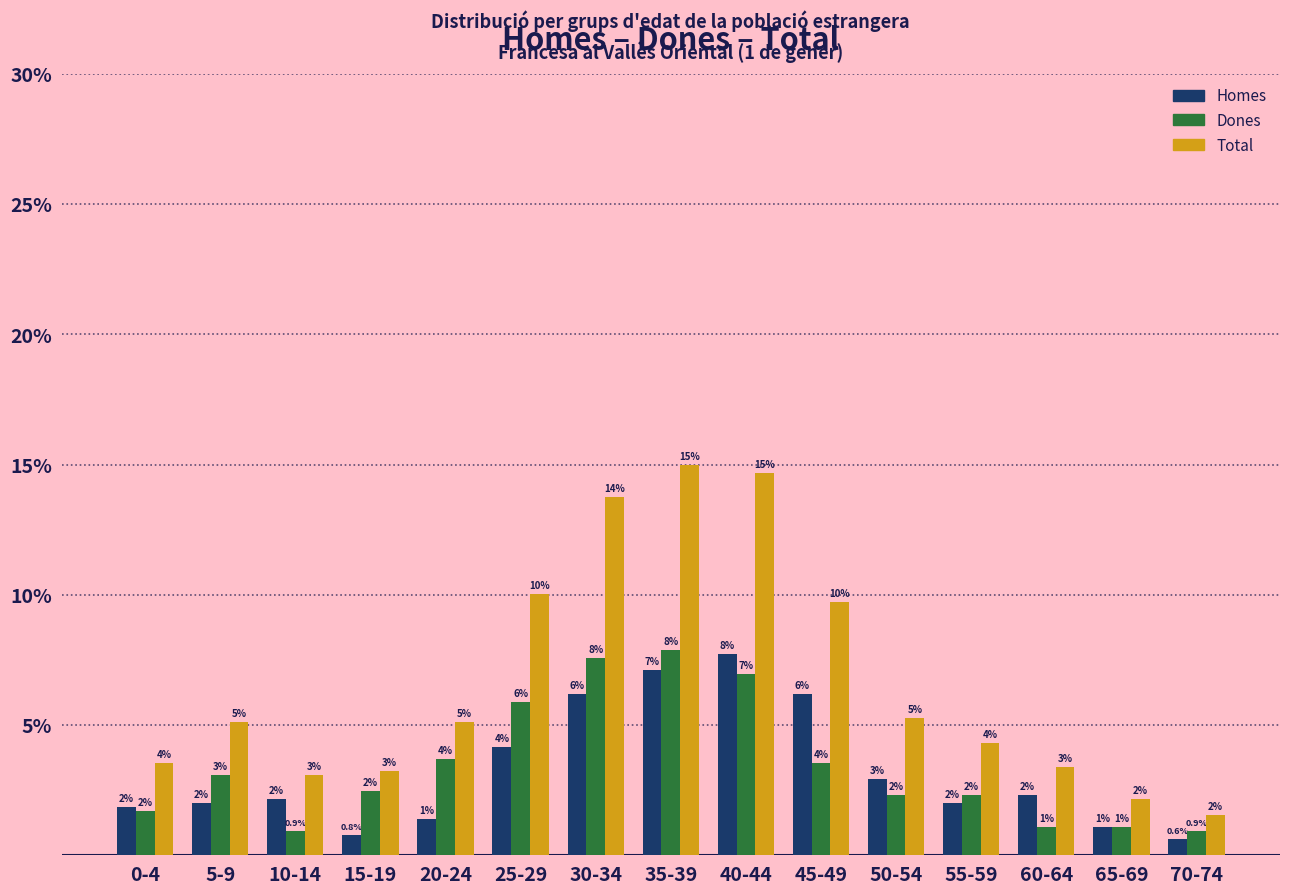

How many bars are there in each group?

3